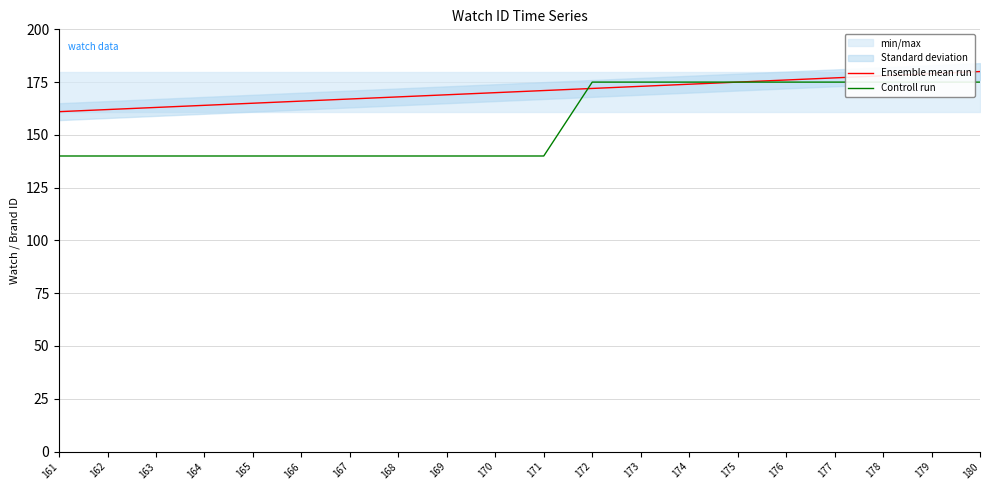

Reading right to left, transcribe all the data shown in this chart.

Ensemble mean run: 180	179	178	177	176	175	174	173	172	171	170	169	168	167	166	165	164	163	162	161
Controll run: 175	175	175	175	175	175	175	175	175	140	140	140	140	140	140	140	140	140	140	140